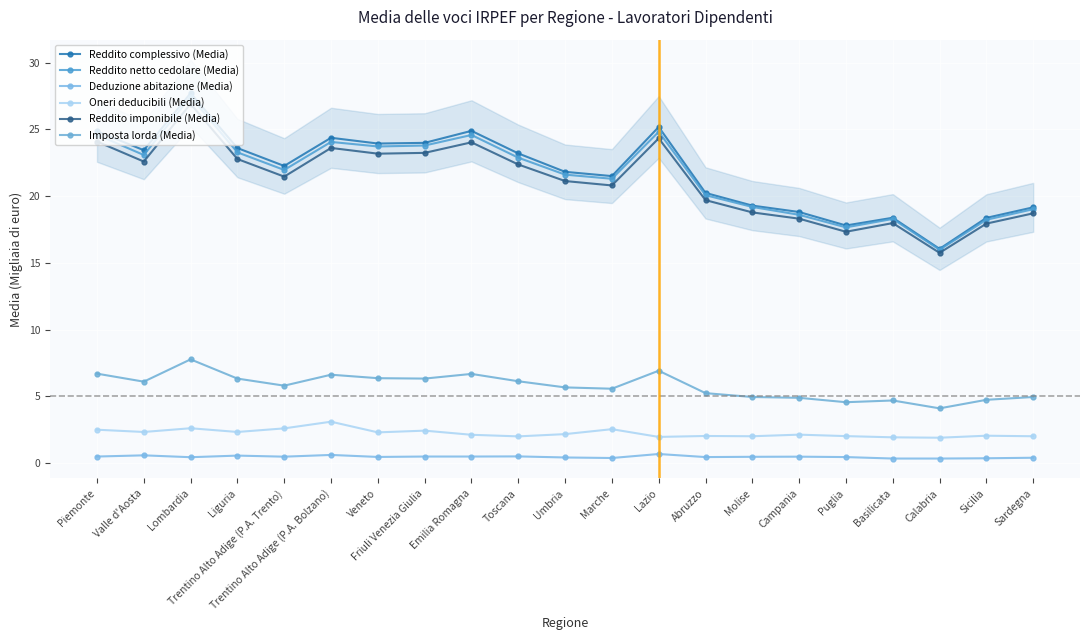

What is the difference between the maximum and minimum values in the Oneri deducibili (Media) series?

1.2